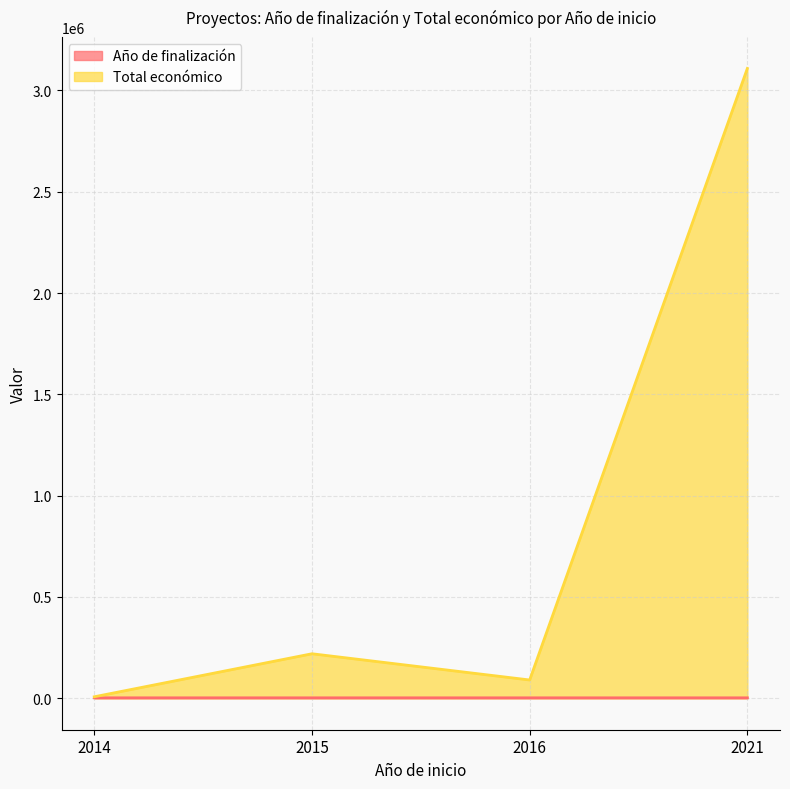

At 2021, list the series in order from largest to smallest.

Total económico, Año de finalización